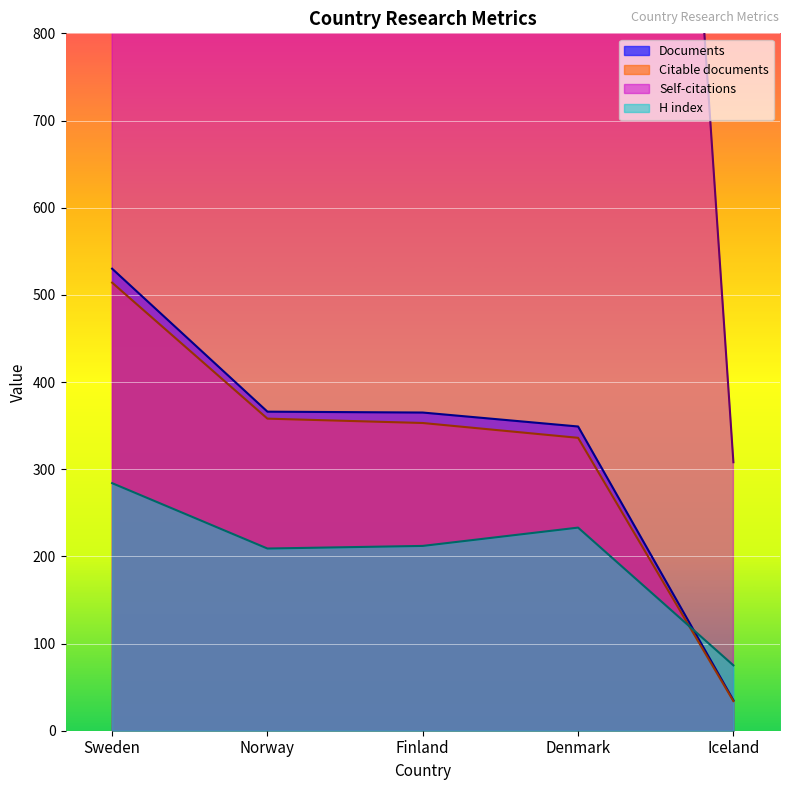

At Iceland, list the series in order from largest to smallest.

Self-citations, H index, Documents, Citable documents